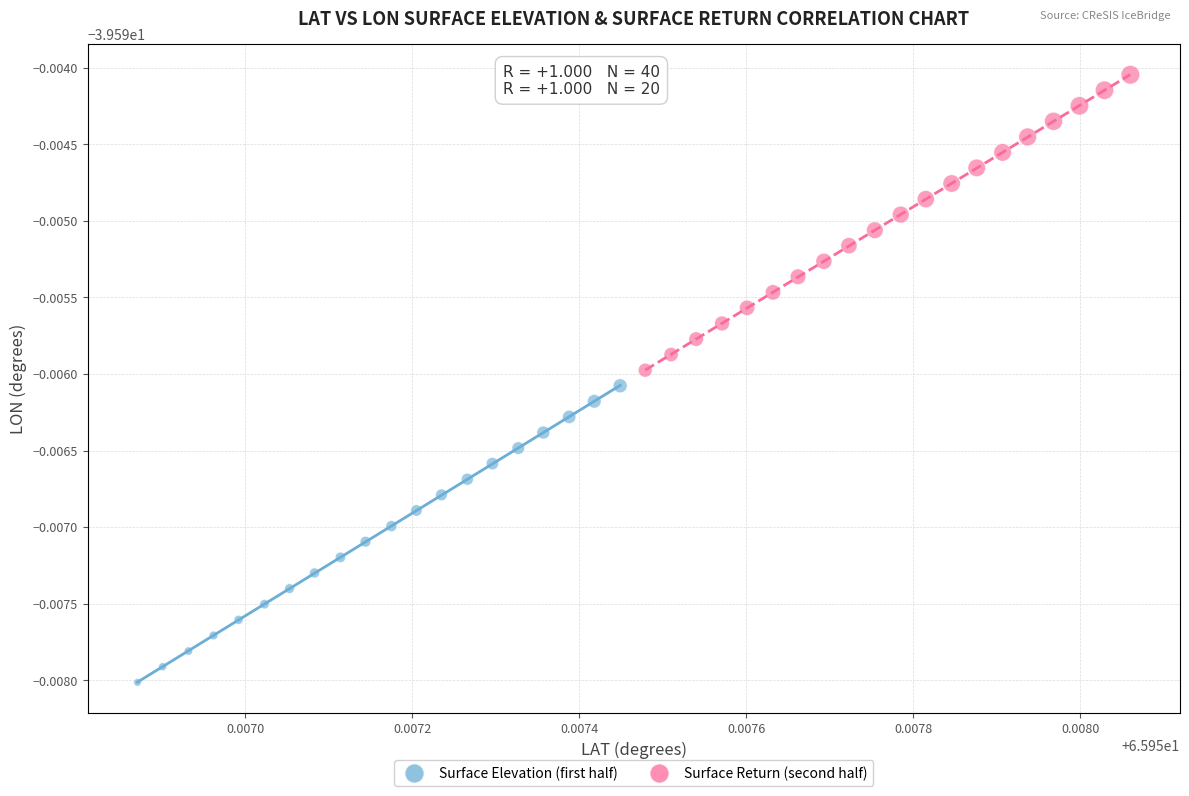

Which series contains the lowest Y value?

Surface Elevation (first half)